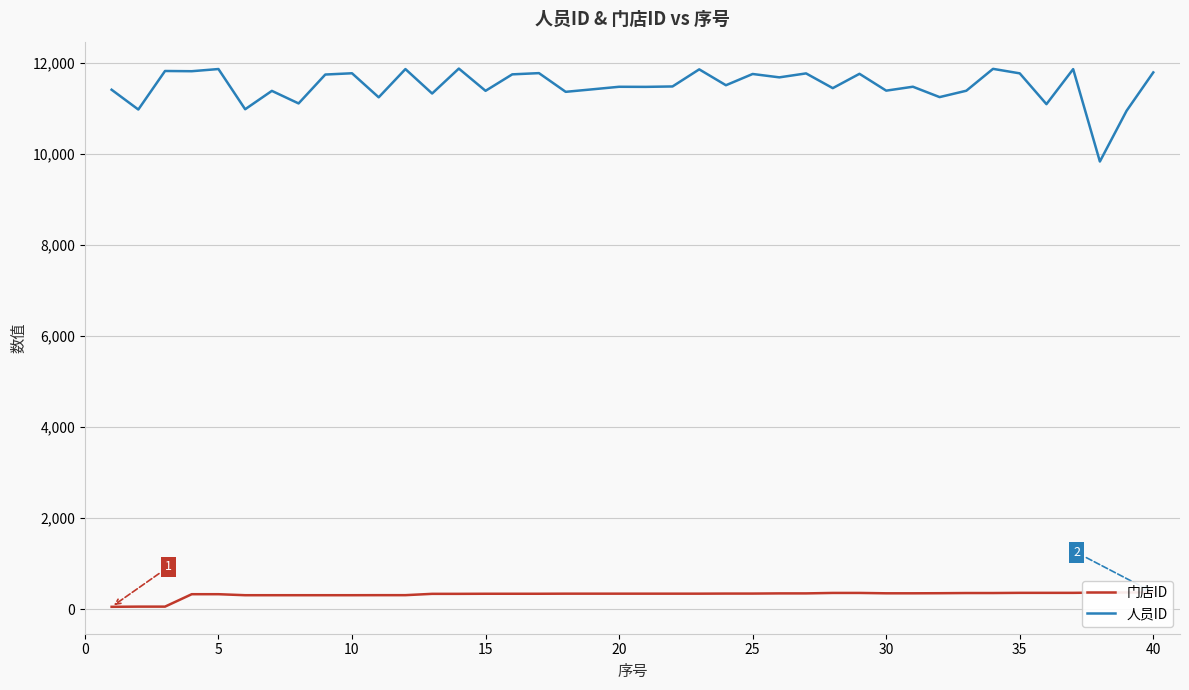

What is the difference between the maximum and minimum values in the 人员ID series?

2043